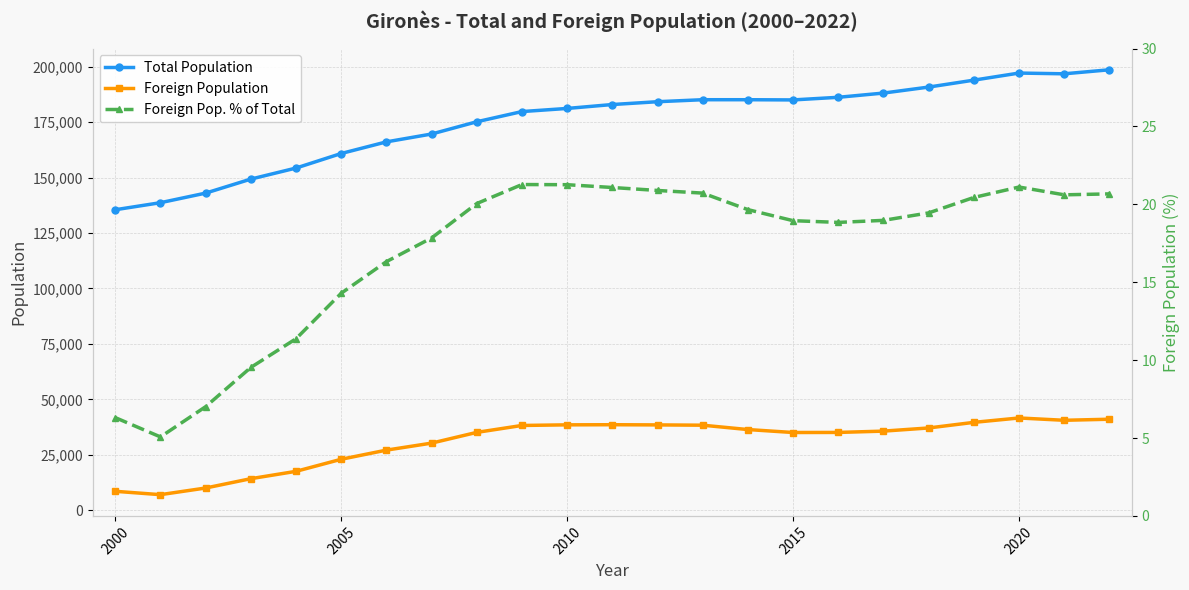

Reading left to right, what are all the values shown in this chart?

Total Population: 135482.0	138659.0	142978.0	149297.0	154274.0	160838.0	166079.0	169624.0	175148.0	179742.0	181153.0	182916.0	184187.0	185085.0	185085.0	184993.0	186178.0	188083.0	190786.0	193908.0	197104.0	196768.0	198582.0
Foreign Population: 8543.0	7031.0	10024.0	14235.0	17545.0	22987.0	27107.0	30266.0	35109.0	38227.0	38507.0	38562.0	38478.0	38346.0	36382.0	35051.0	35085.0	35676.0	37102.0	39626.0	41604.0	40560.0	41040.0
Foreign Pop. % of Total: 6.3	5.1	7.0	9.5	11.4	14.3	16.3	17.8	20.1	21.3	21.3	21.1	20.9	20.7	19.7	18.9	18.8	19.0	19.4	20.4	21.1	20.6	20.7